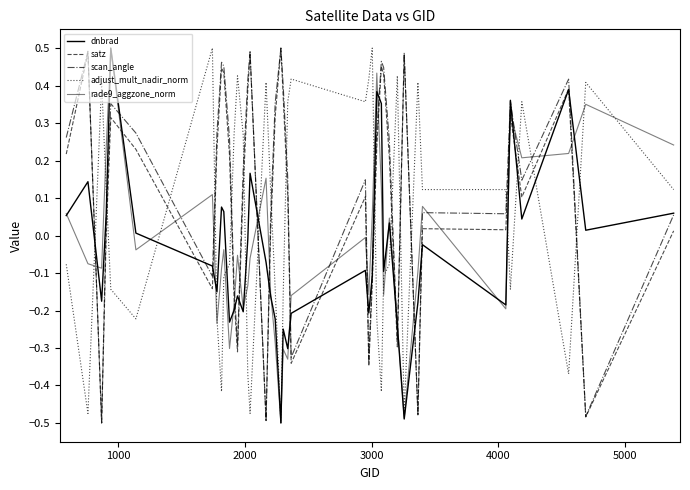

How many lines are shown in the chart?

5